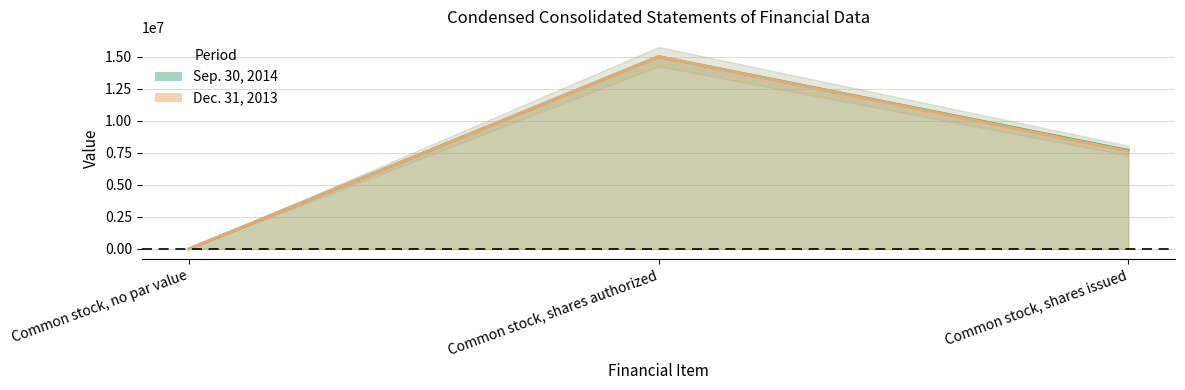

Which series has the widest spread of values?

Sep. 30, 2014